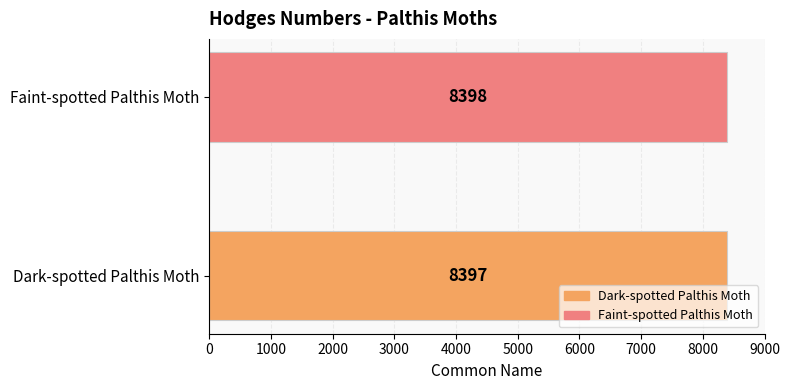

Where is the data nearest to the value 8397?

Dark-spotted Palthis Moth